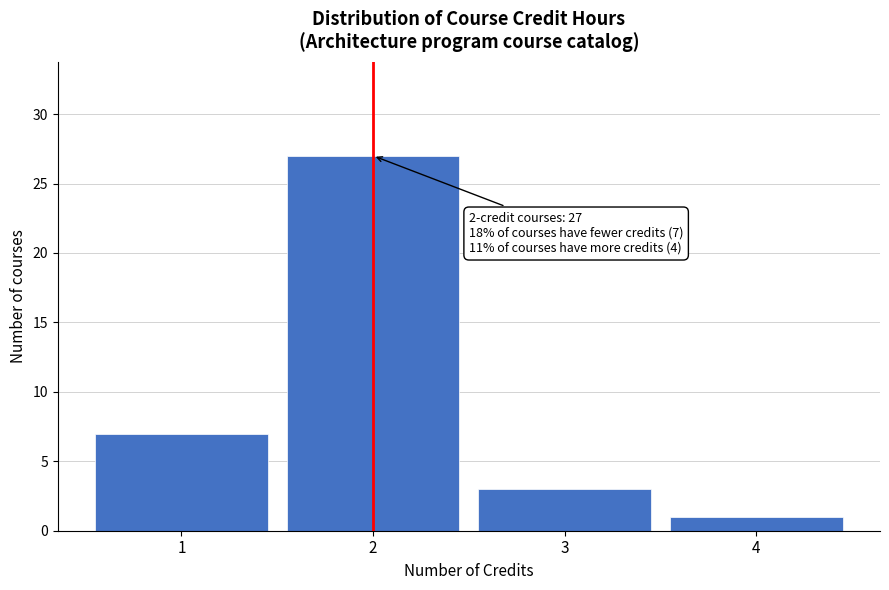

Reading left to right, what are all the values shown in this chart?

1=7	2=27	3=3	4=1